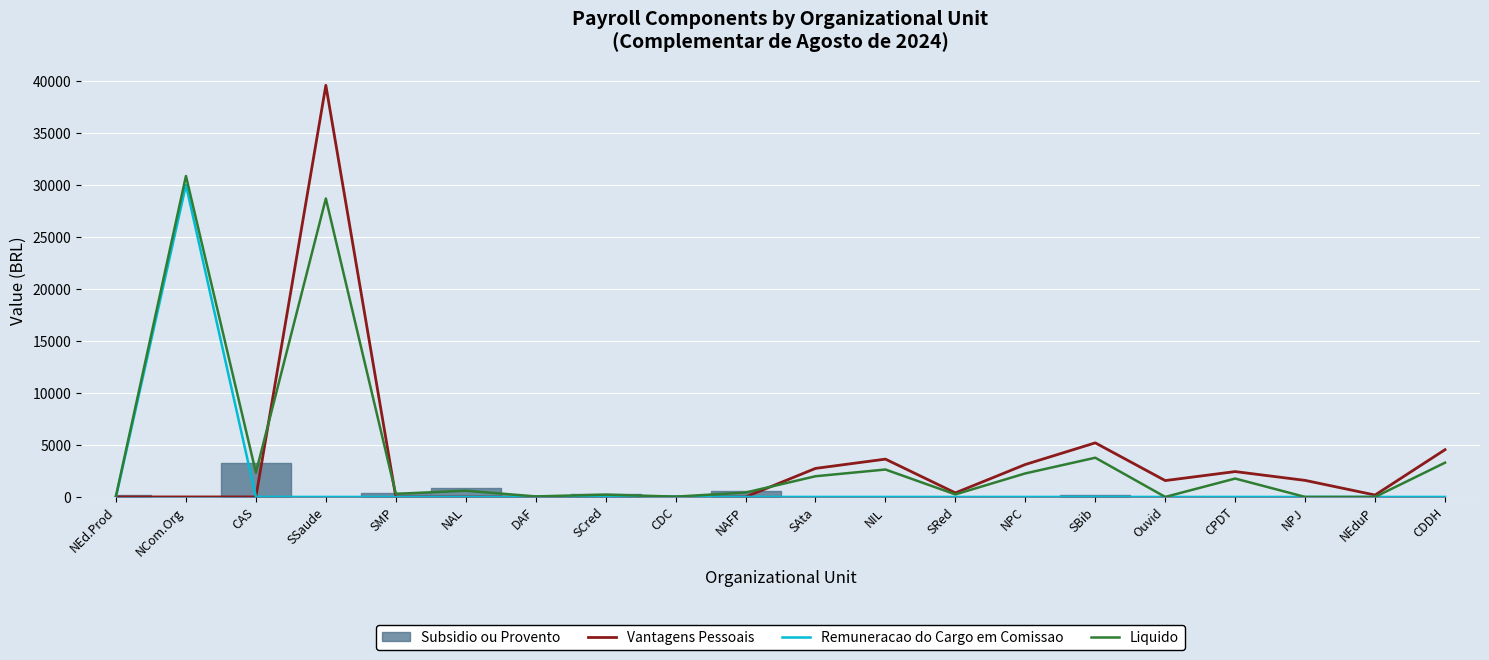

How many interior local valleys does the Vantagens Pessoais series have?

3